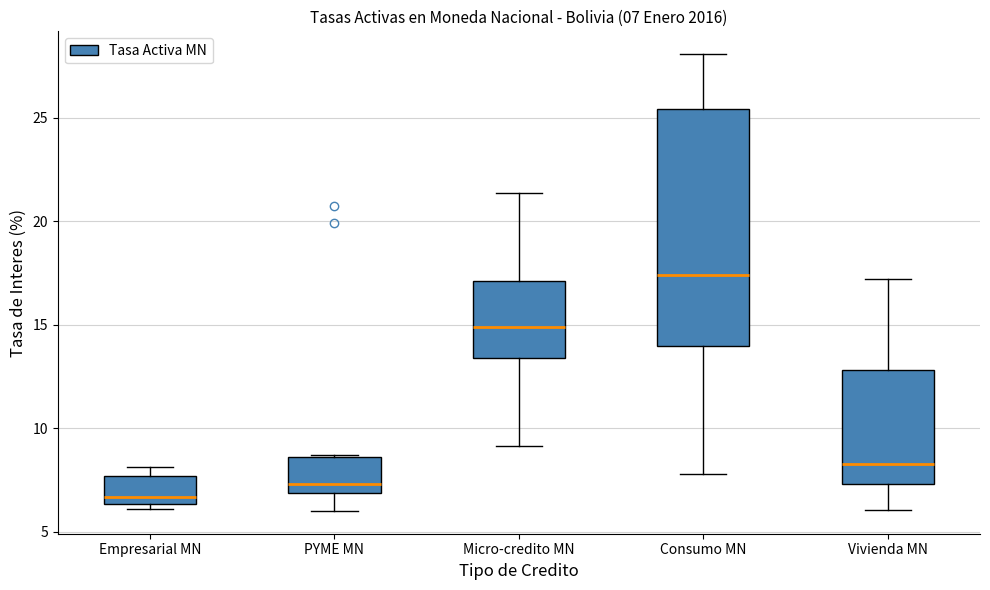

Which box has the highest median line?

Consumo MN